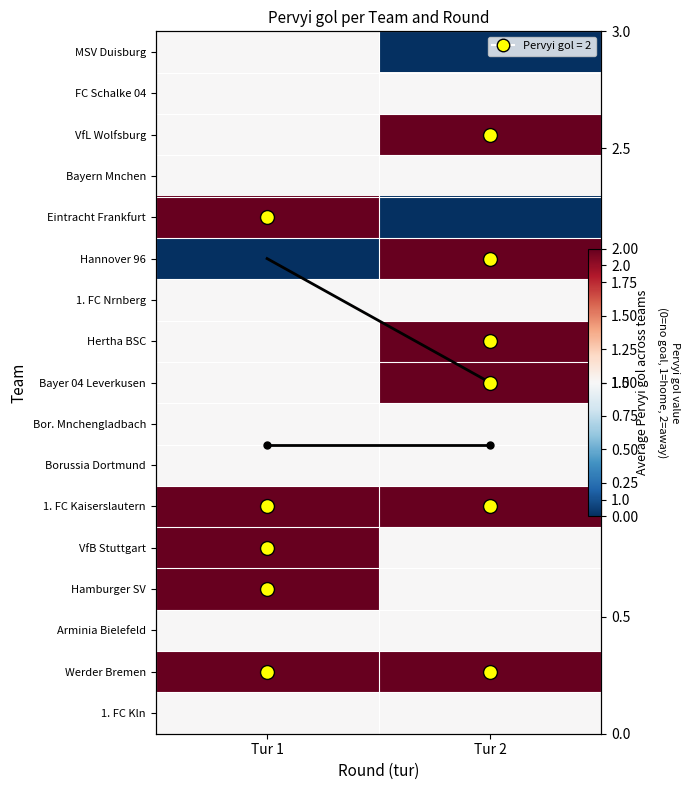

What is the difference between the highest and lowest values at Tur 2?

2.0